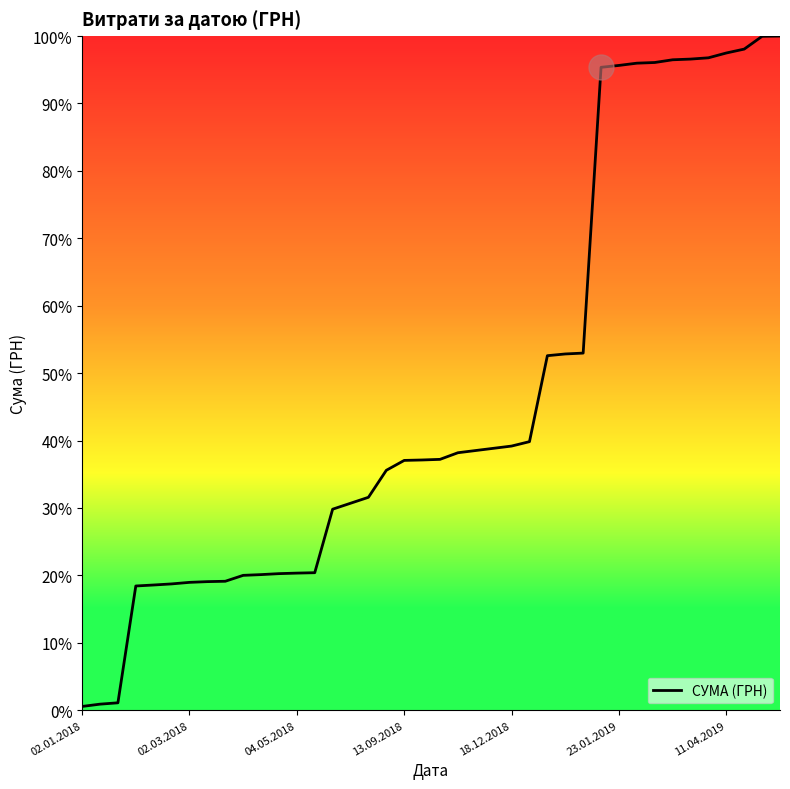

What is the difference between the maximum and minimum values?

99.4